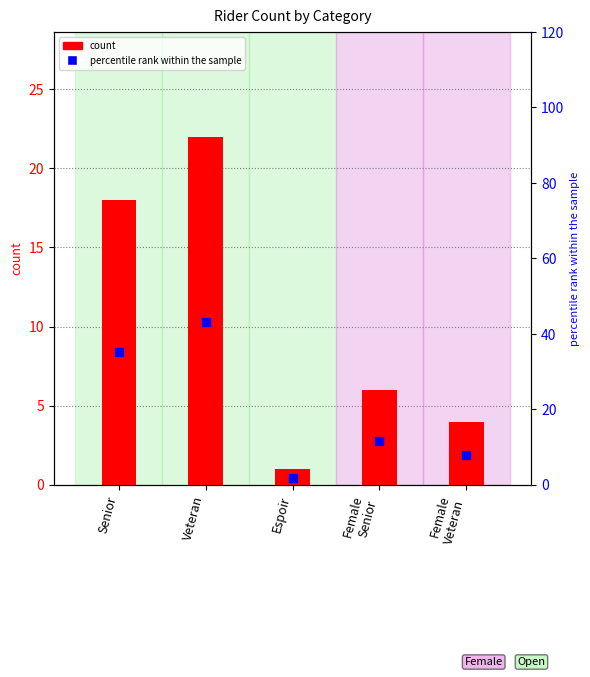

Which series reaches the minimum Y coordinate?

count